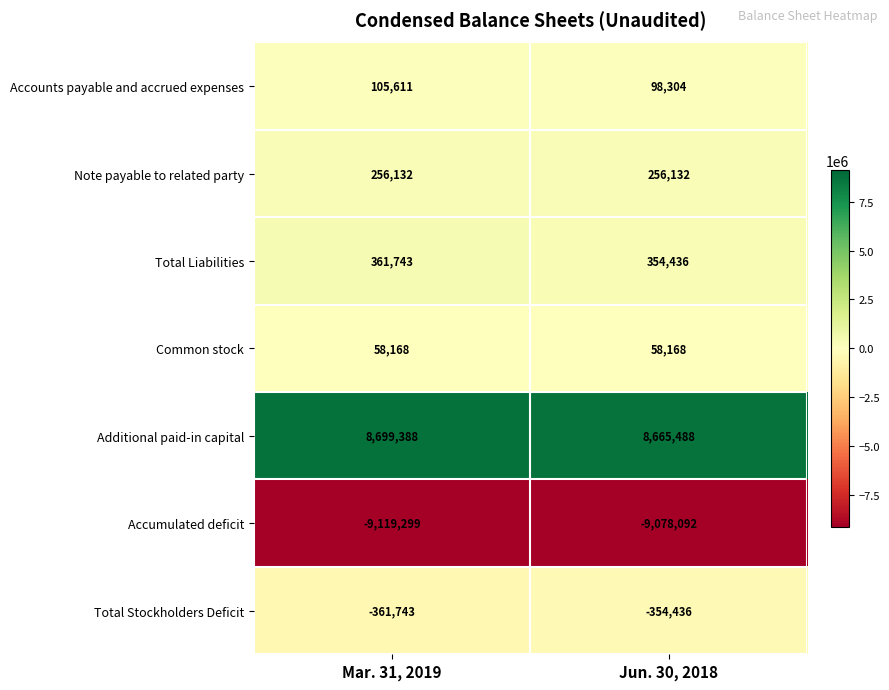

The Total Liabilities series shows 361743 at Mar. 31, 2019. True or false?

True